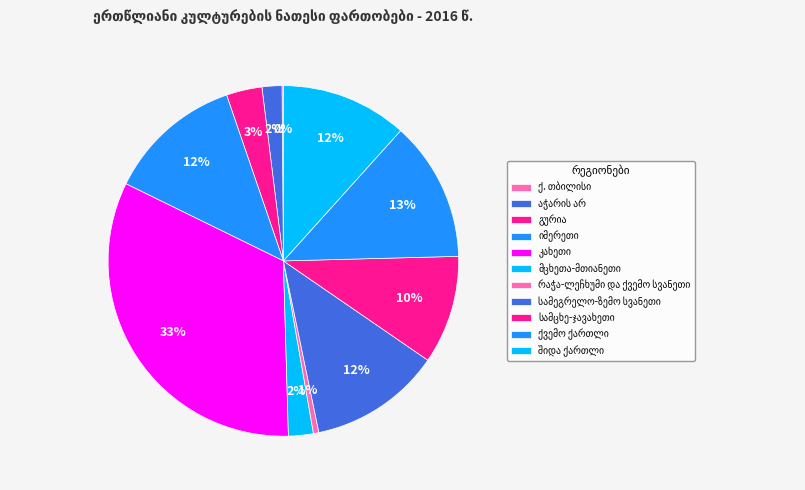

To the nearest percent, what portion does იმერეთი represent?

12%